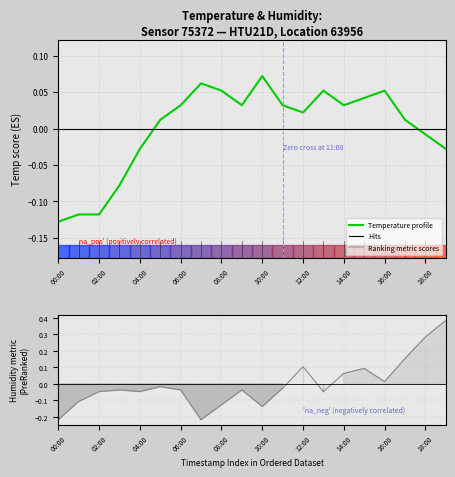

Which series has the largest range (max minus min)?

Humidity metric scores